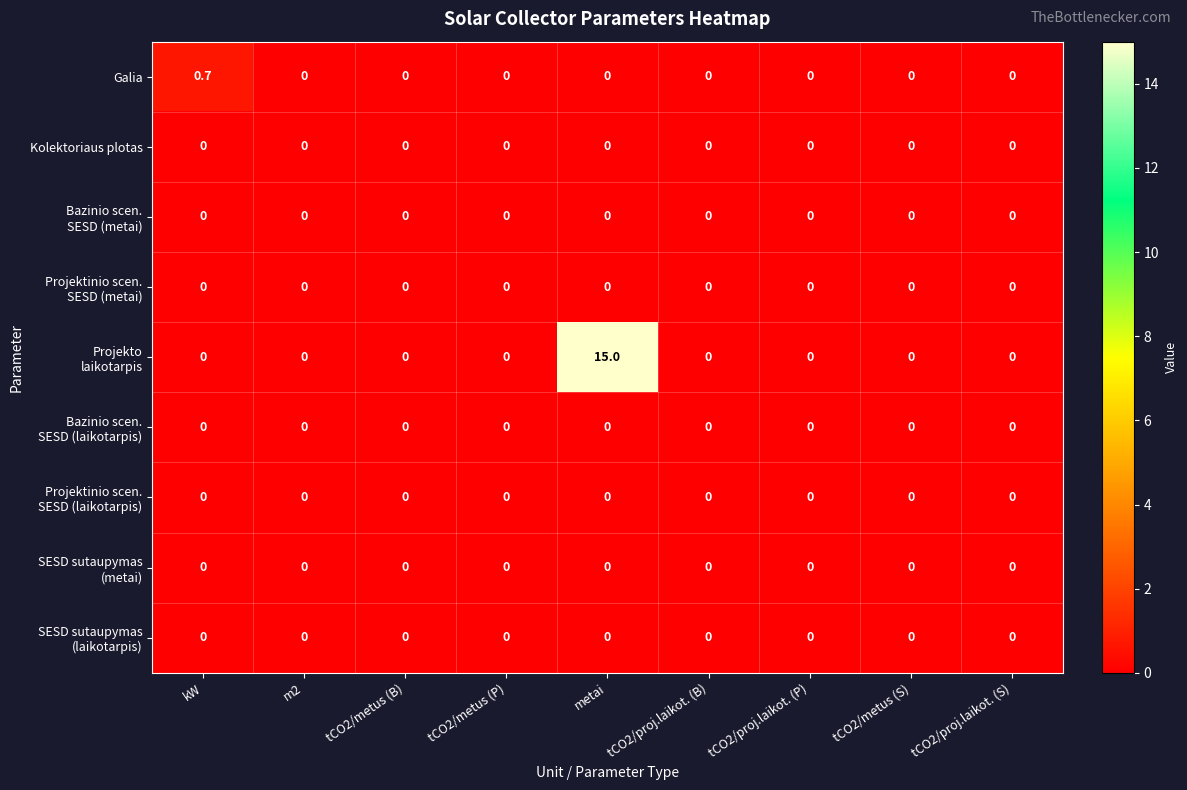

What is the total value across all series at metai?

15.0